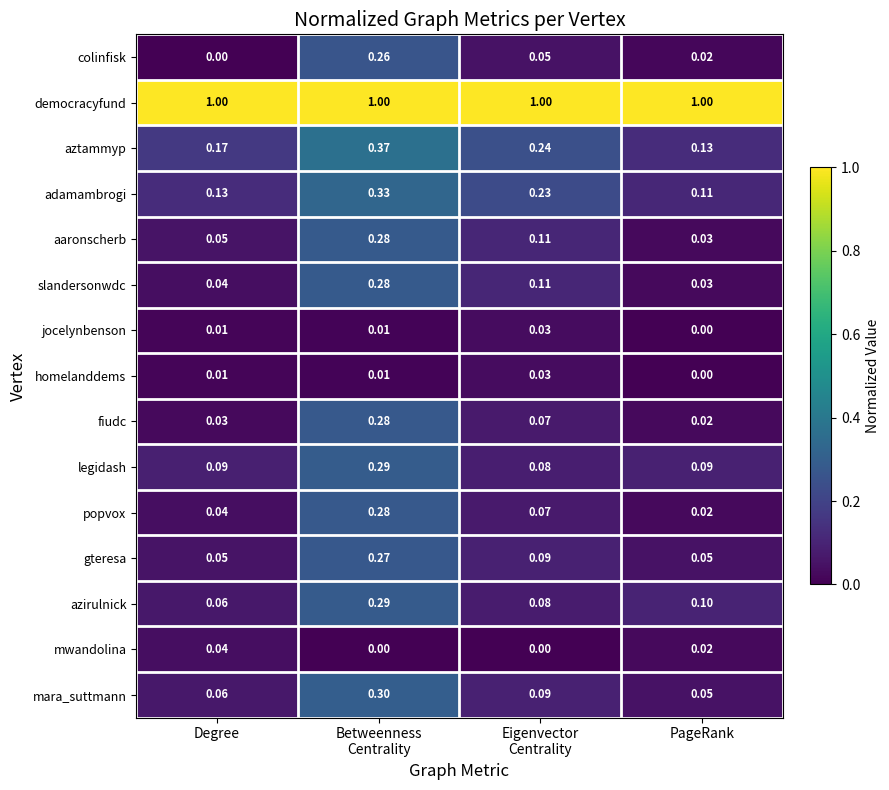

Which series has the largest total across all categories?

democracyfund